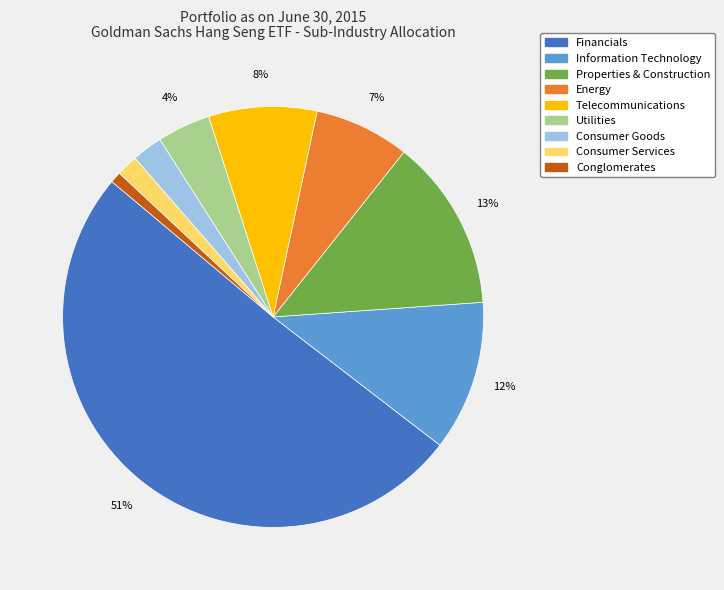

What percentage is the Financials slice, to the nearest percent?

51%